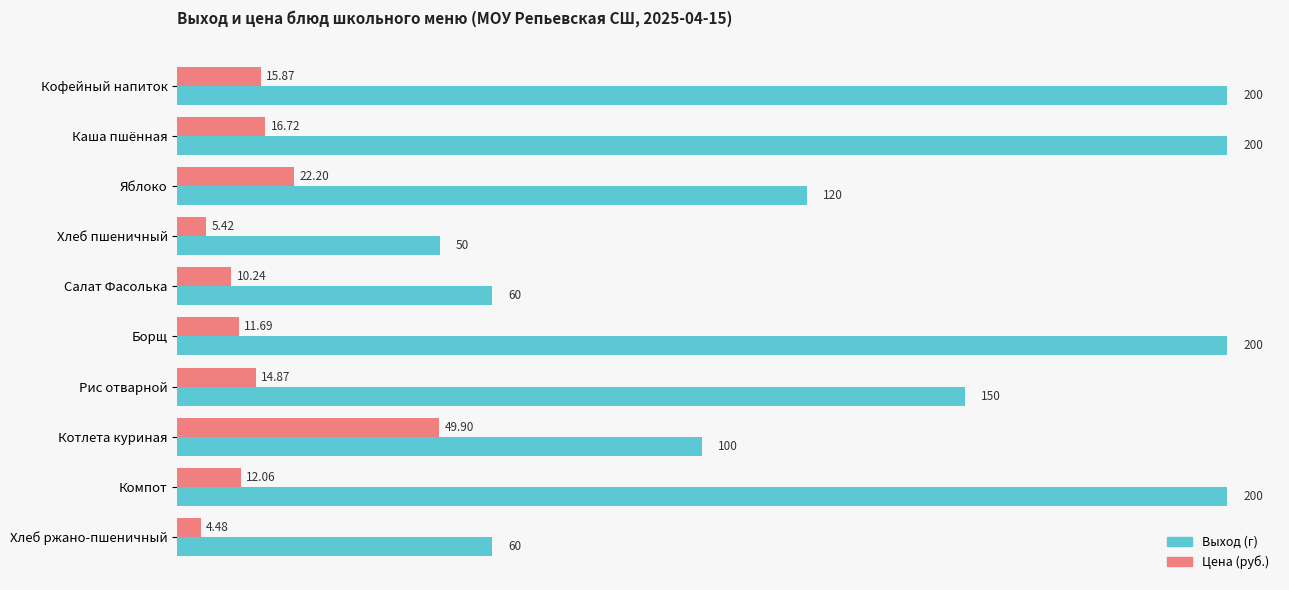

What is the average value of the Цена (руб.) series?

16.3